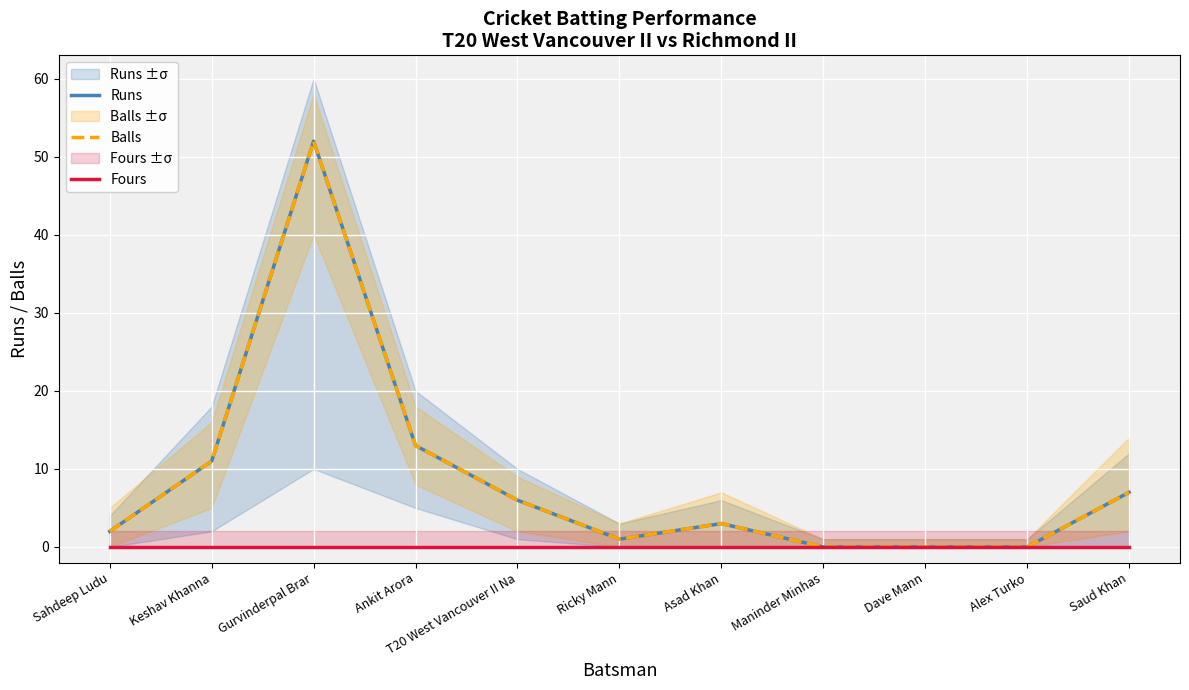

Where is the first local minimum for Balls?

Ricky Mann